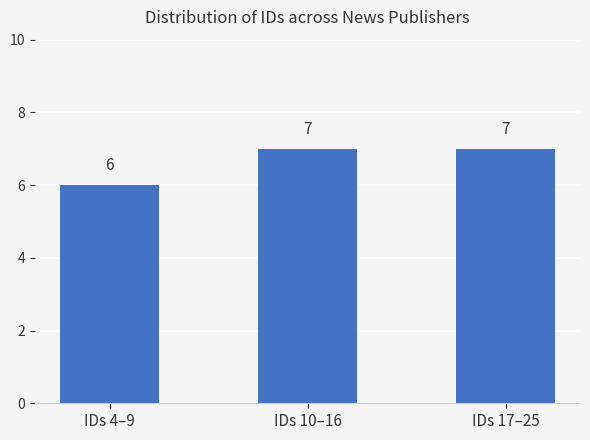

What is the difference between the maximum and minimum values?

1